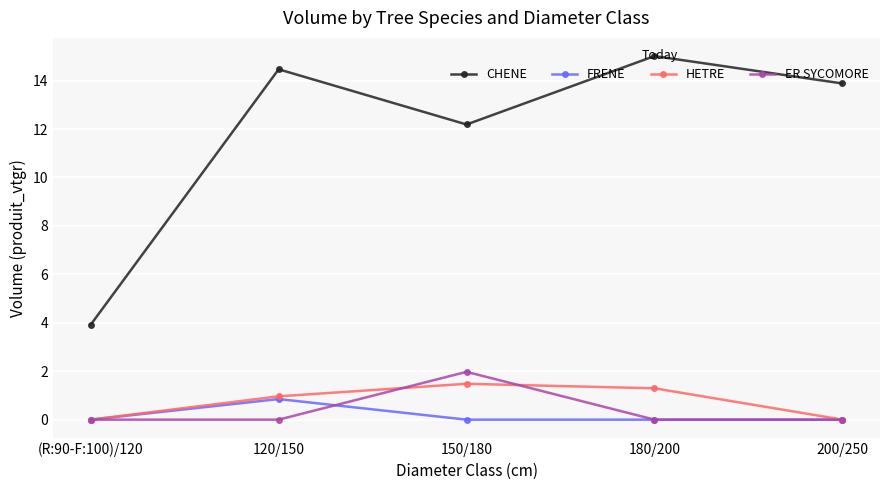

What is the sum of all HETRE values?

3.7